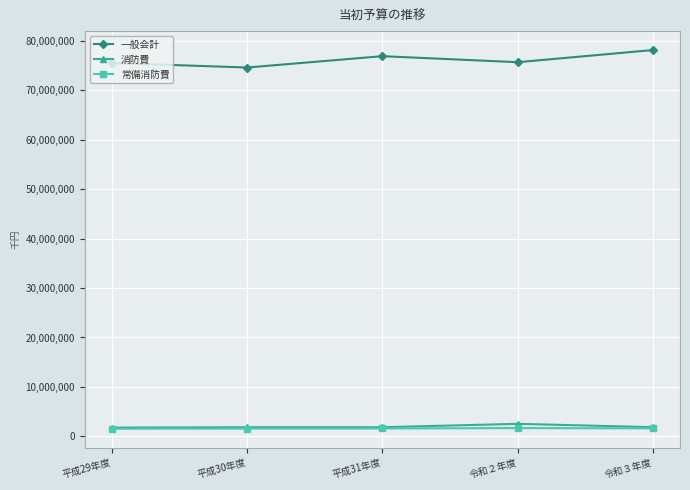

What is the difference between the 消防費 values at 令和２年度 and 平成29年度?

760425